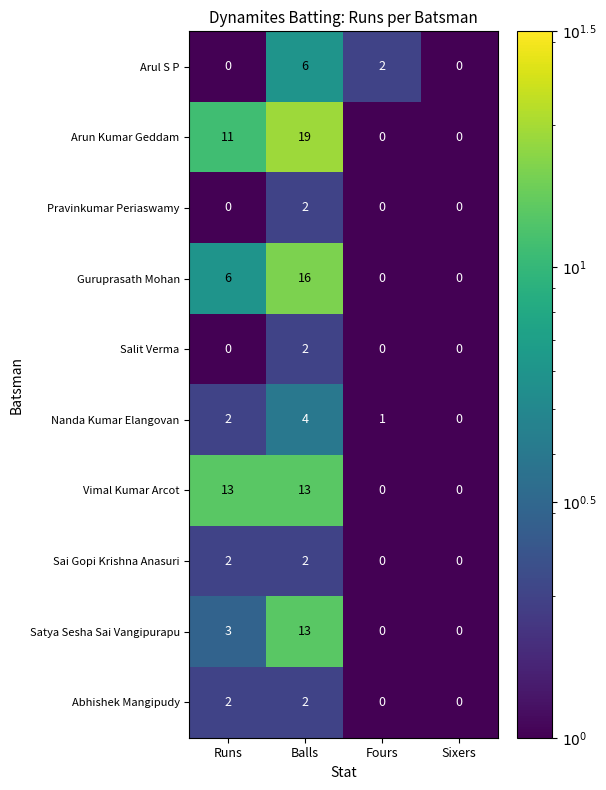

Which series has the widest spread of values?

Arun Kumar Geddam